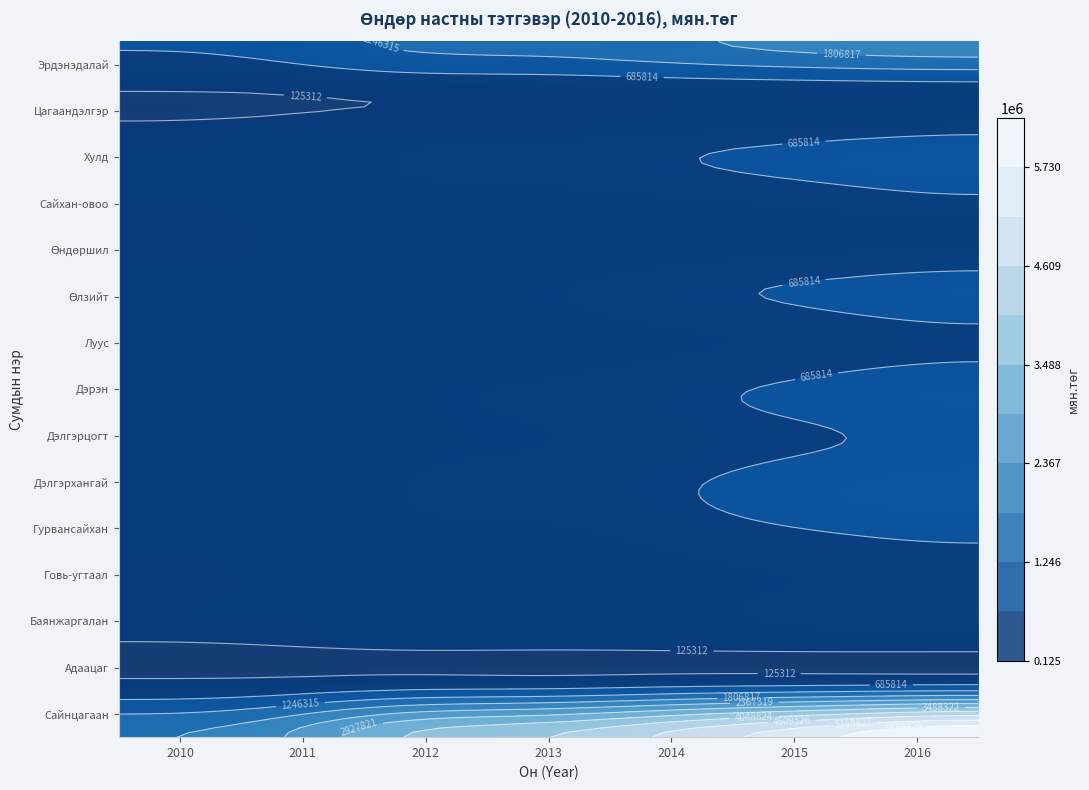

What is the difference between the maximum and minimum values in the Баянжаргалан series?

277748.5